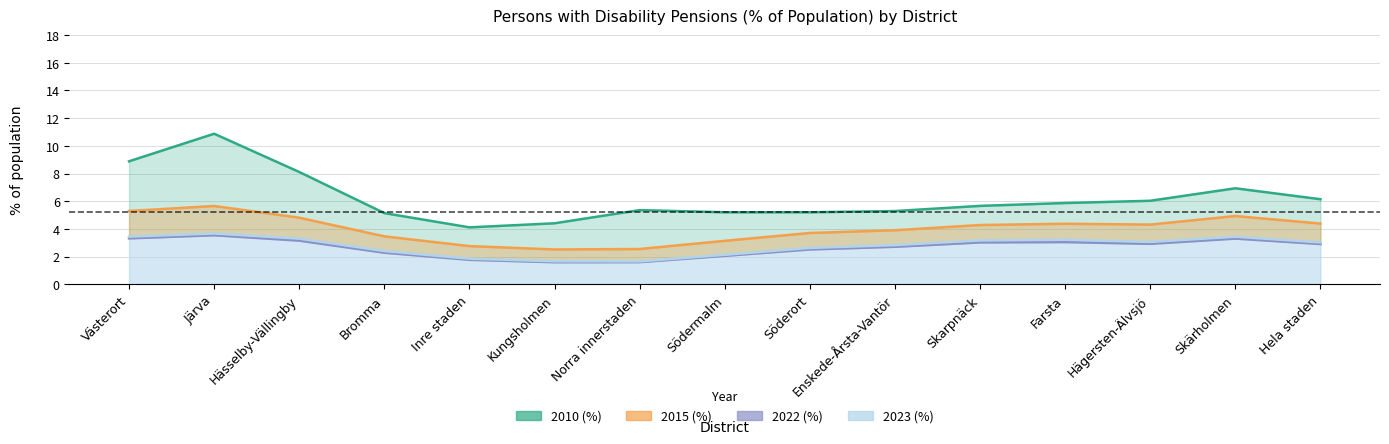

Which series has the widest spread of values?

2010 (%)